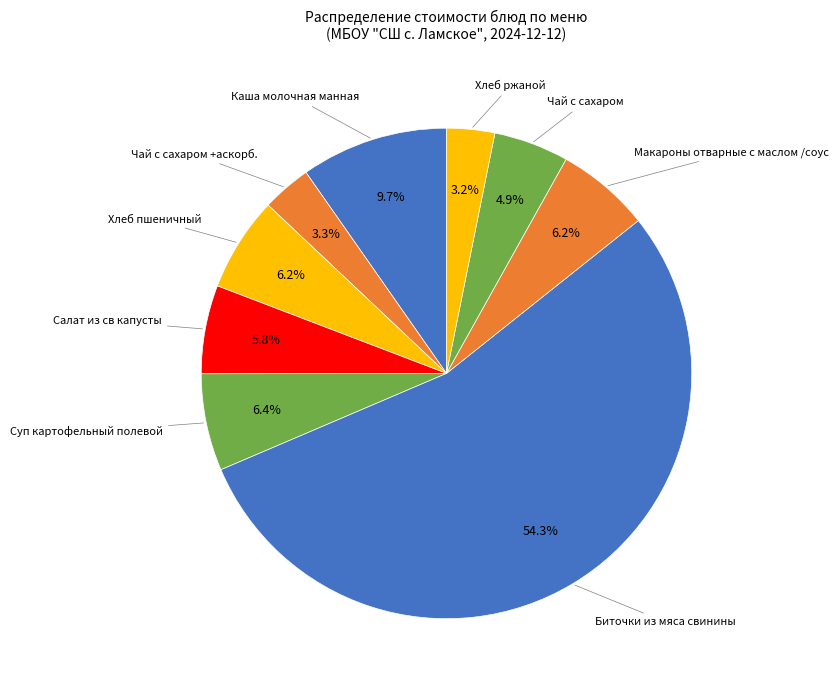

To the nearest percent, what percentage of the pie is Суп картофельный полевой?

6%